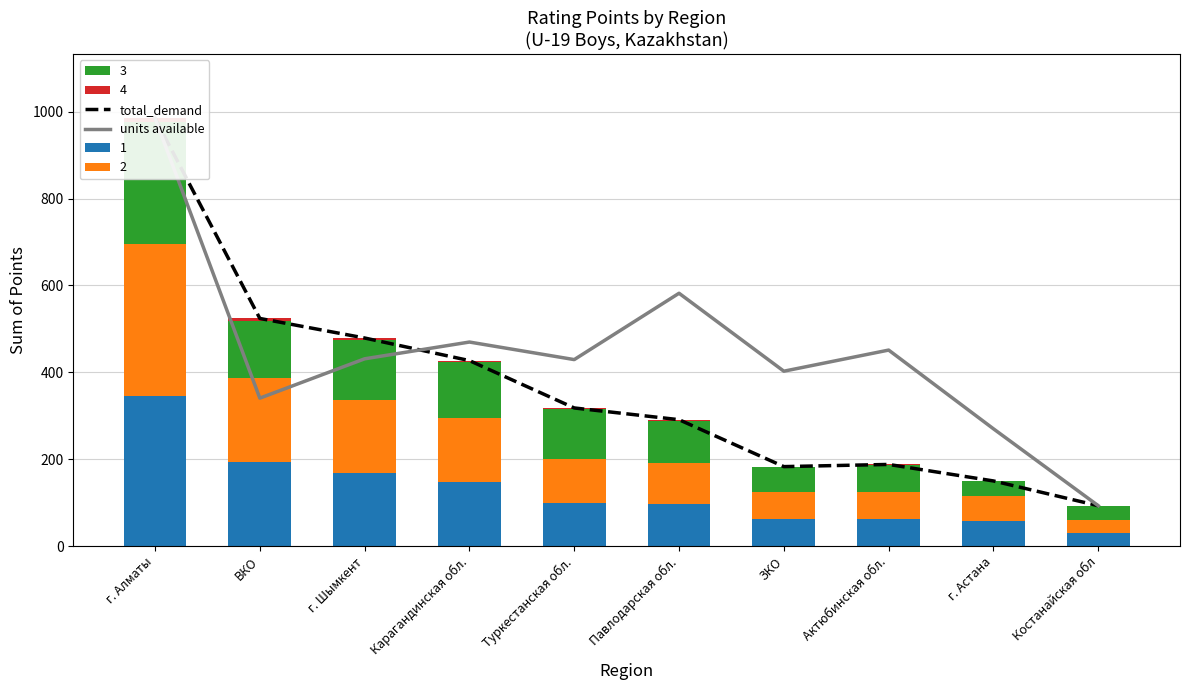

What is the maximum value shown in the chart?

985.0